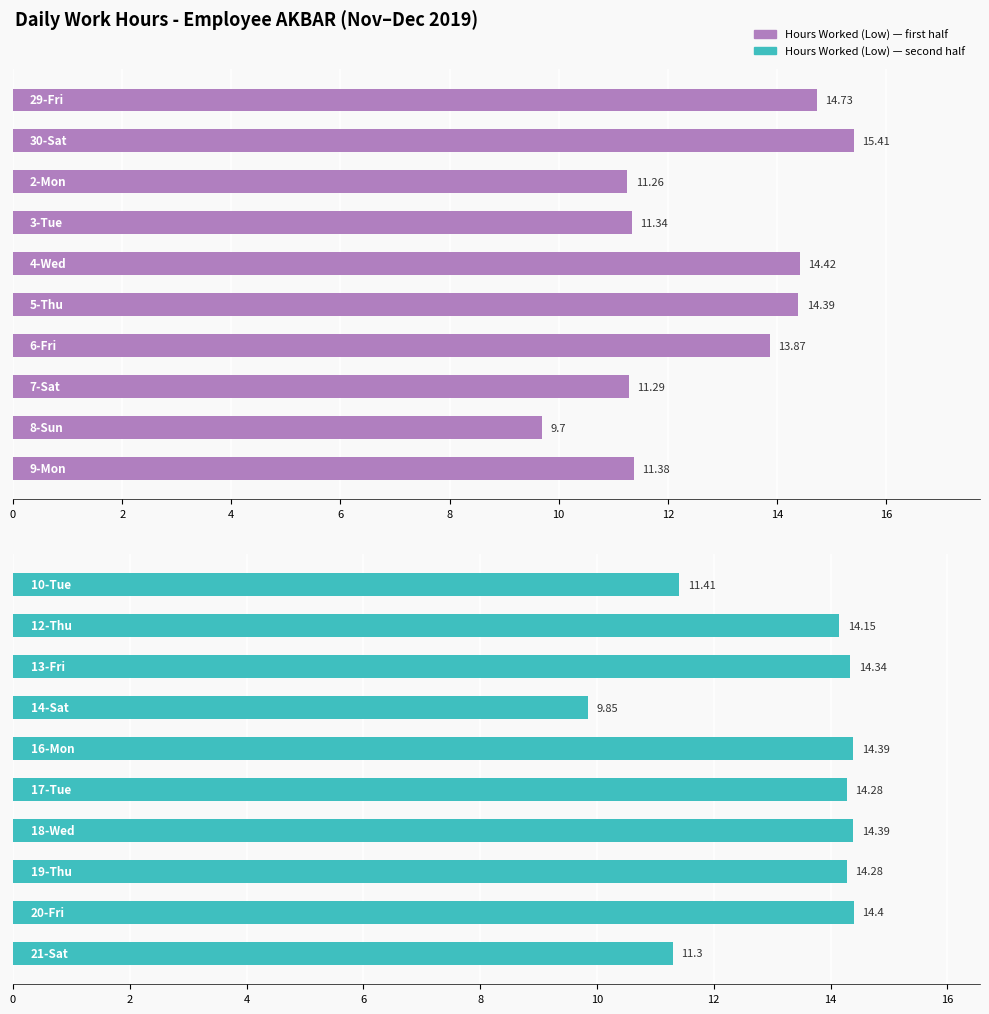

Approximately how many times larger is the value at 10 compared to 14?

1.0